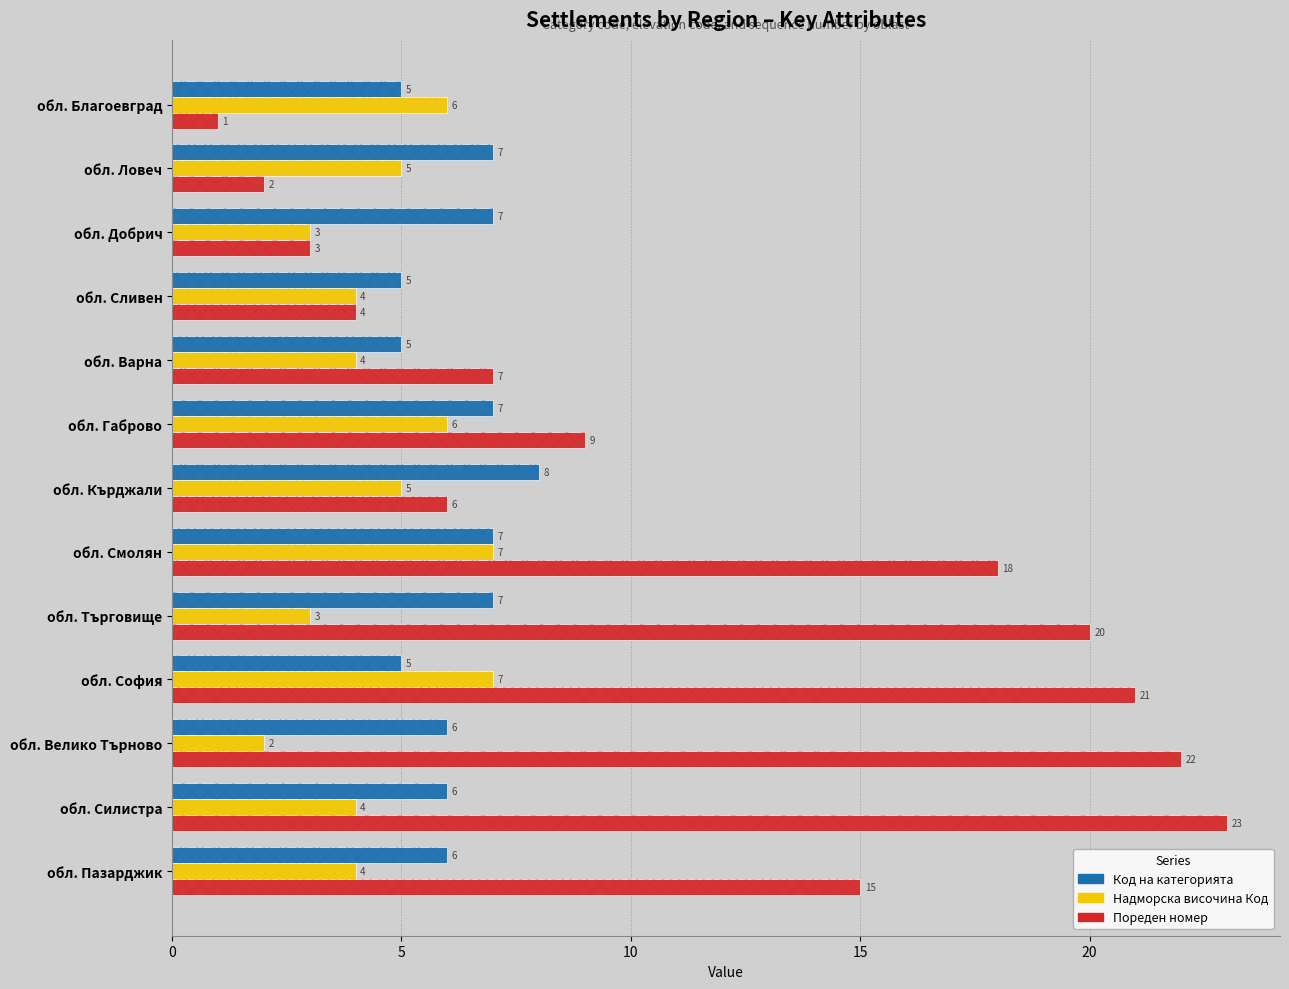

Count the number of categories in the chart.

13